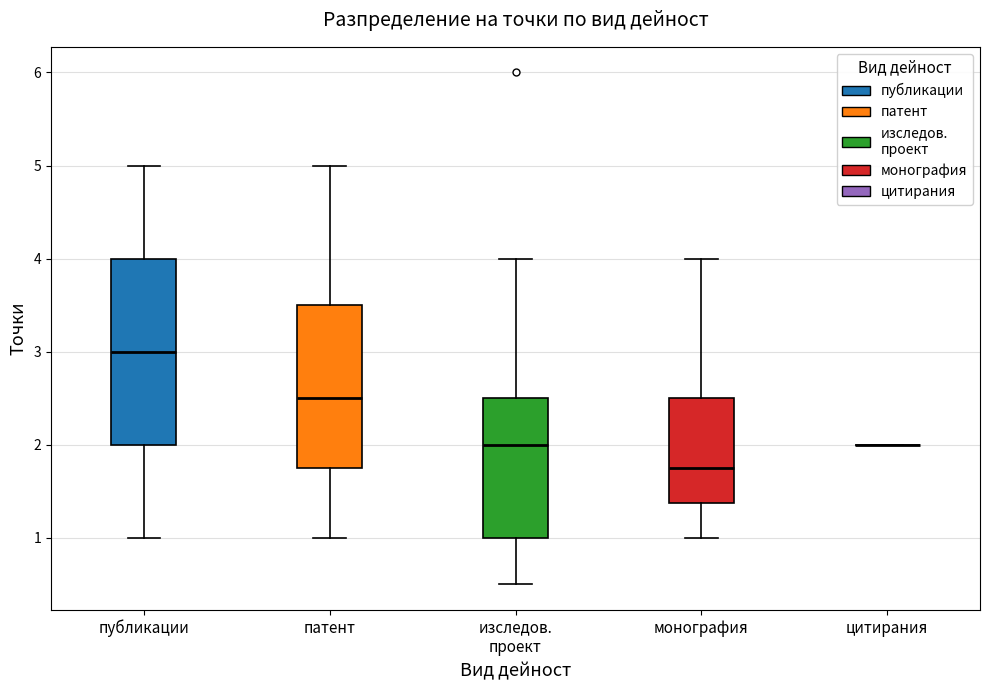

Reading left to right, transcribe this box plot: for each box, give where its median line is, the range the box spans, and where its two whiskers end, as read against the y-axis. The values are not printed on the chart, so give them approximately, as read against the axis.

публикации: median 3.0, box 2.0 to 4.0, whiskers 1.0 to 5.0
патент: median 2.5, box 1.8 to 3.5, whiskers 1.0 to 5.0
изследов. проект: median 2.0, box 1.0 to 2.5, whiskers 0.5 to 4.0
монография: median 1.8, box 1.4 to 2.5, whiskers 1.0 to 4.0
цитирания: box collapsed to a line at 2.0, whiskers 2.0 to 2.0